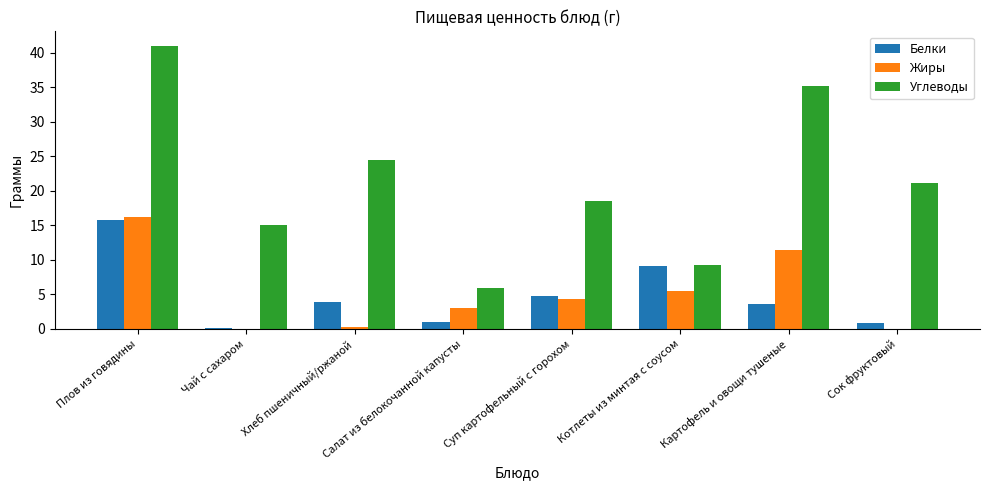

What is the sum of all Жиры values?

40.7